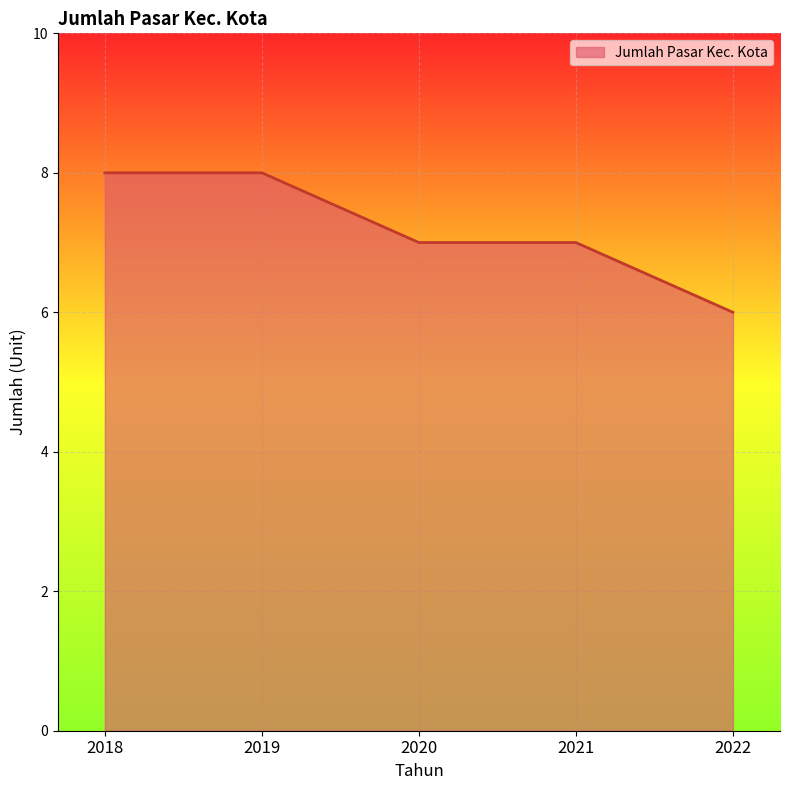

The value at 2020 is 12. True or false?

False